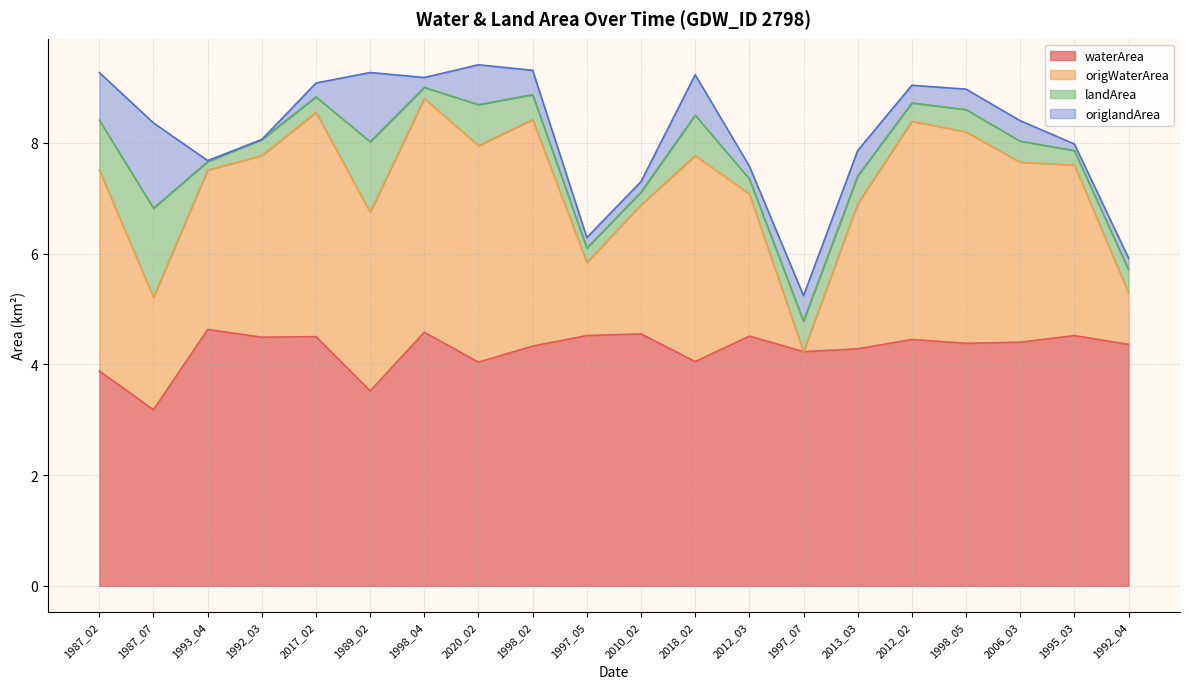

At which category does origWaterArea reach its first local peak?

2017_02